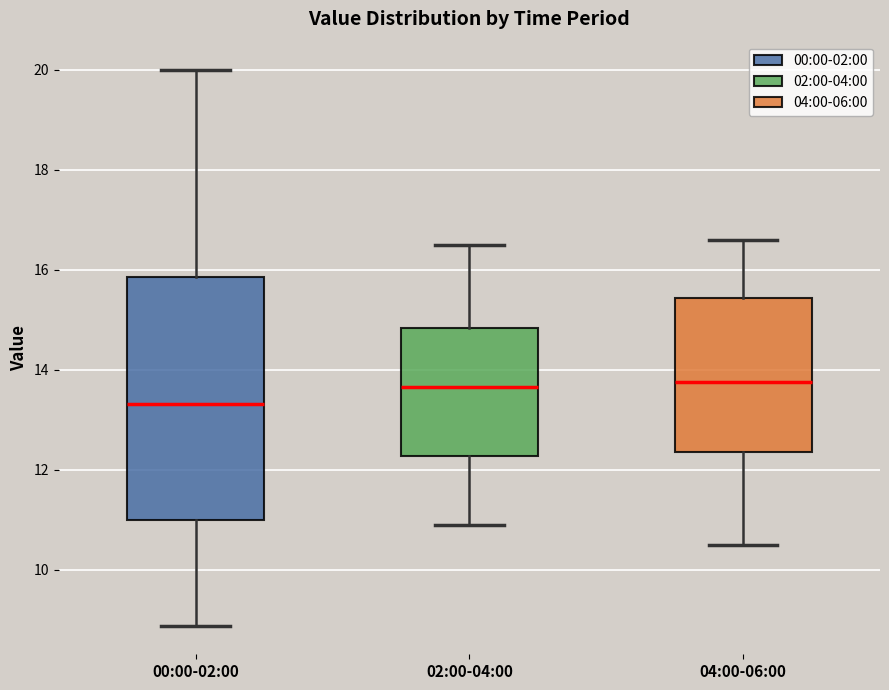

Where is the lower edge of the box for 00:00-02:00 on the y-axis? The values are not printed on the chart, so give them approximately, as read against the axis.

11.0